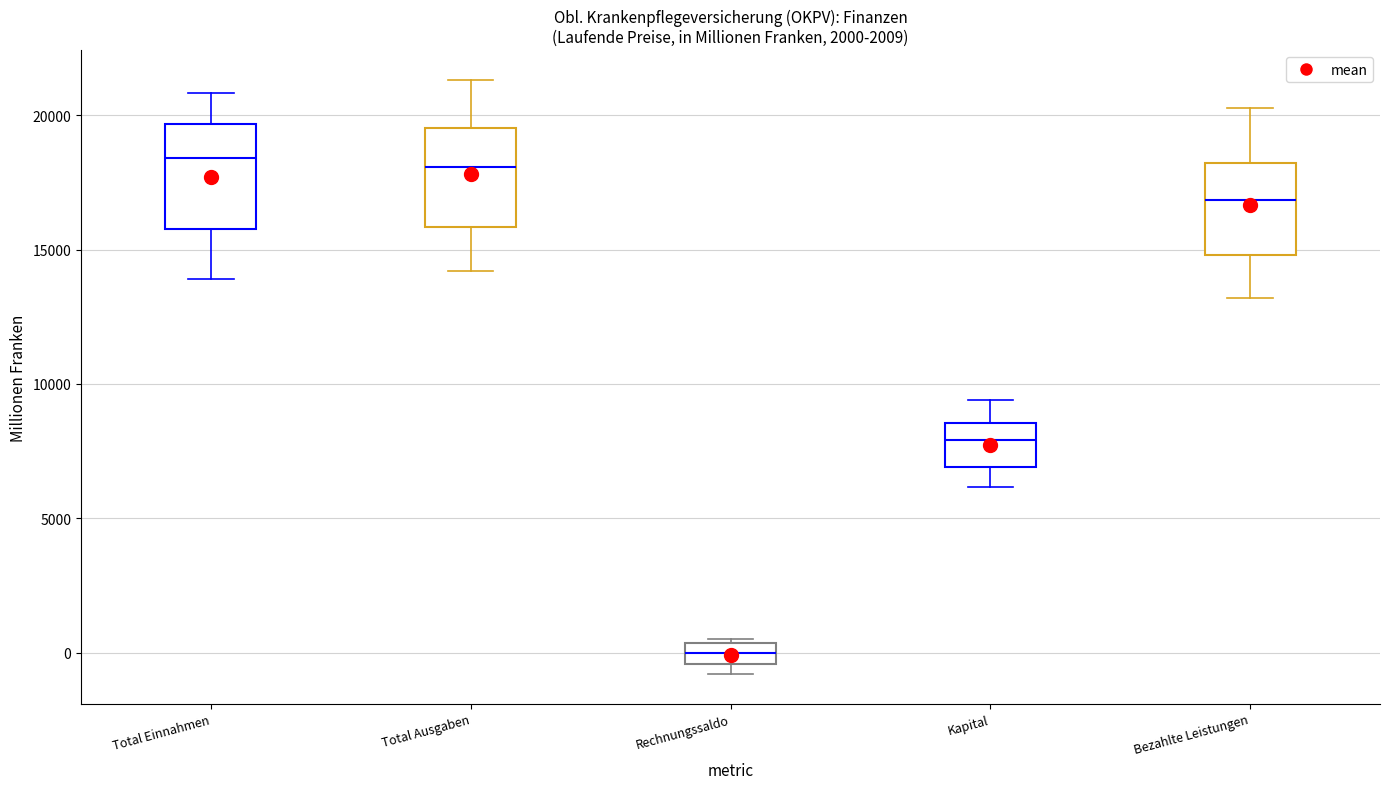

Reading left to right, read every box against the y-axis: the position of its median line, the range the box covers, and the ends of its whiskers. The values are not printed on the chart, so give them approximately, as read against the axis.

Total Einnahmen: median 18500, box 16000 to 19500, whiskers 14000 to 21000
Total Ausgaben: median 18000, box 16000 to 19500, whiskers 14000 to 21500
Rechnungssaldo: median 0, box -500 to 500, whiskers -1000 to 500 (just above the box's upper edge)
Kapital: median 8000, box 7000 to 8500, whiskers 6000 to 9500
Bezahlte Leistungen: median 17000, box 15000 to 18000, whiskers 13000 to 20500